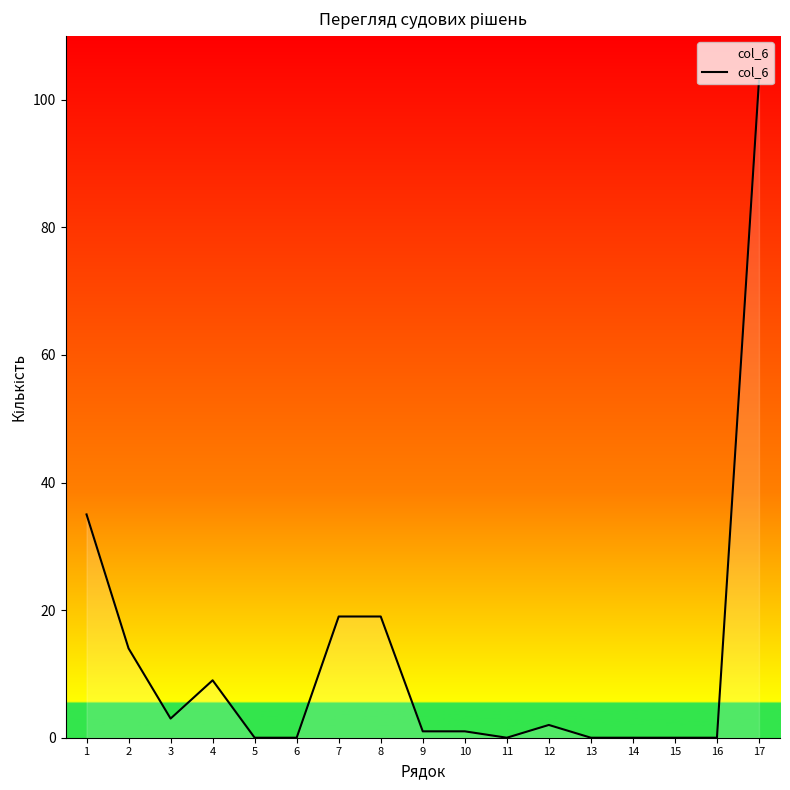

What is the difference between the maximum and minimum values?

103